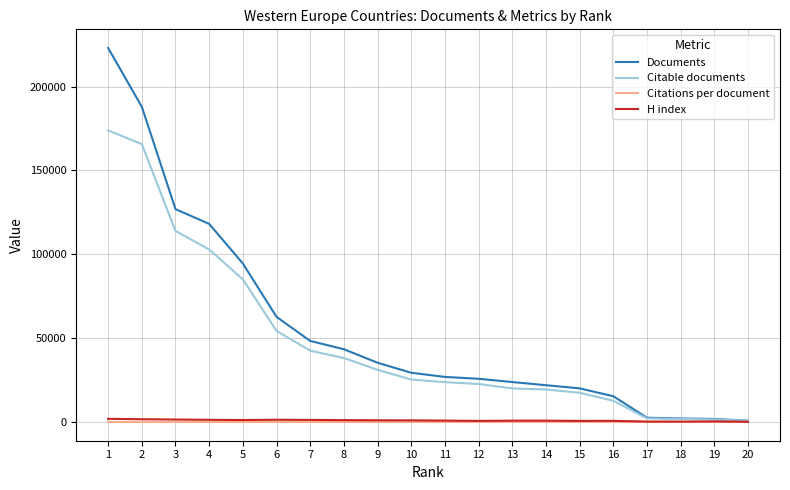

Which series changed the most between 5 and 15?

Documents